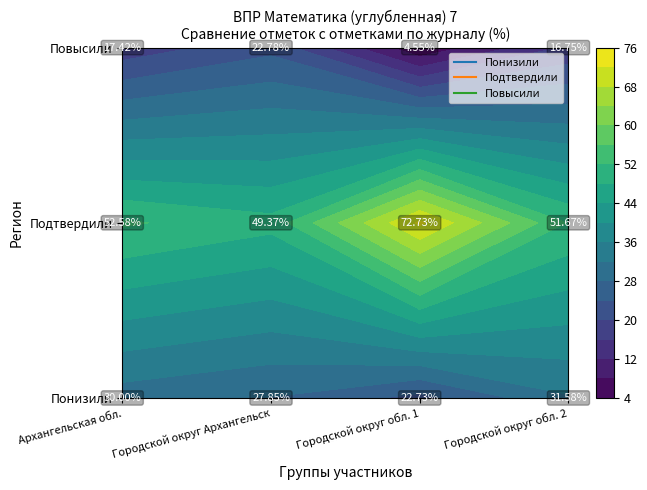

What is the sum of all Понизили values?

112.2